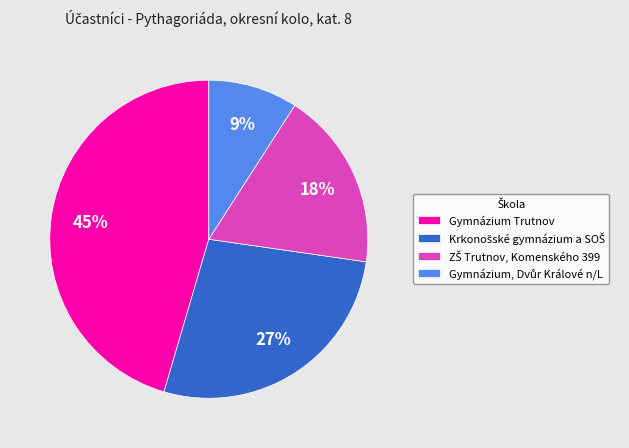

To the nearest percent, what is the average slice percentage?

25%